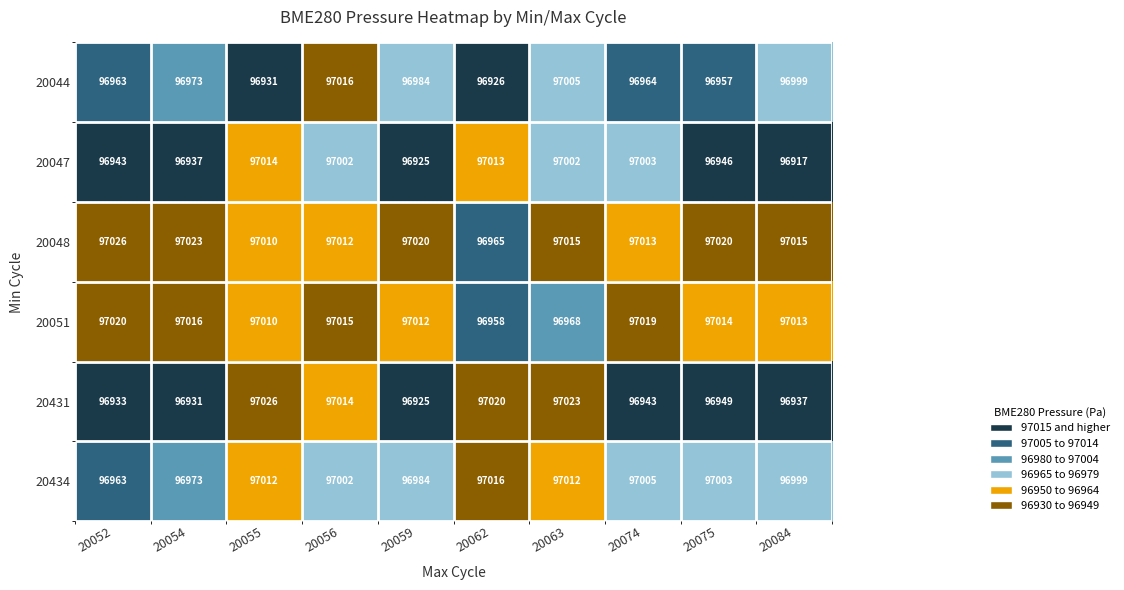

The value of 20044 at 20063 is 40305. True or false?

False